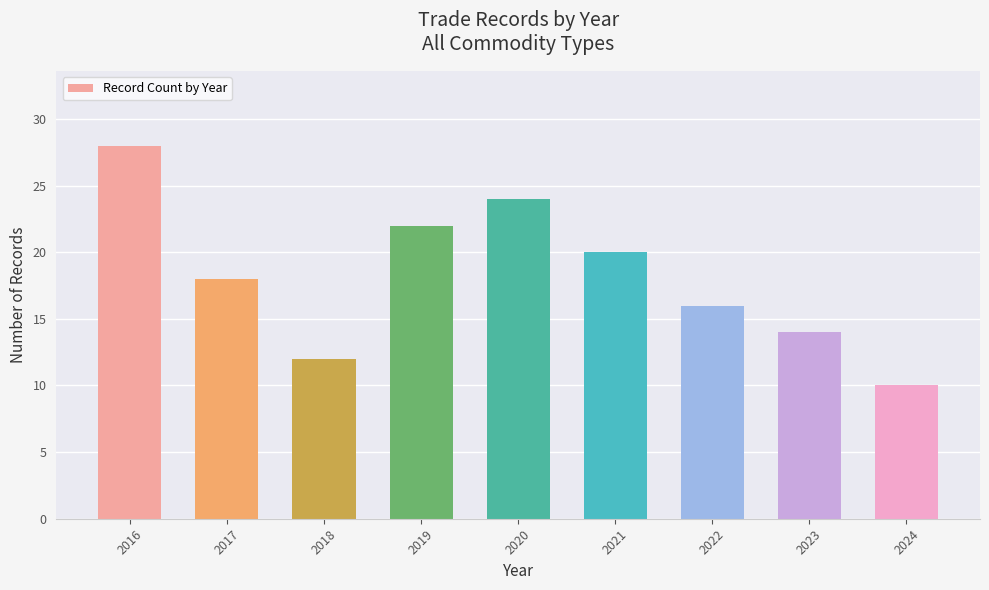

What is the difference between the maximum and minimum values?

18